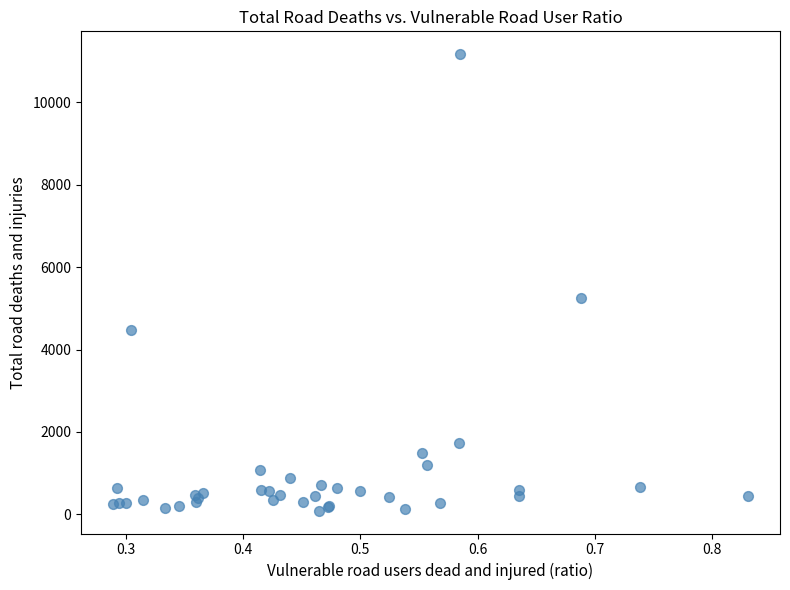

What Y value in the scatter plot is closest to 5629?

5253